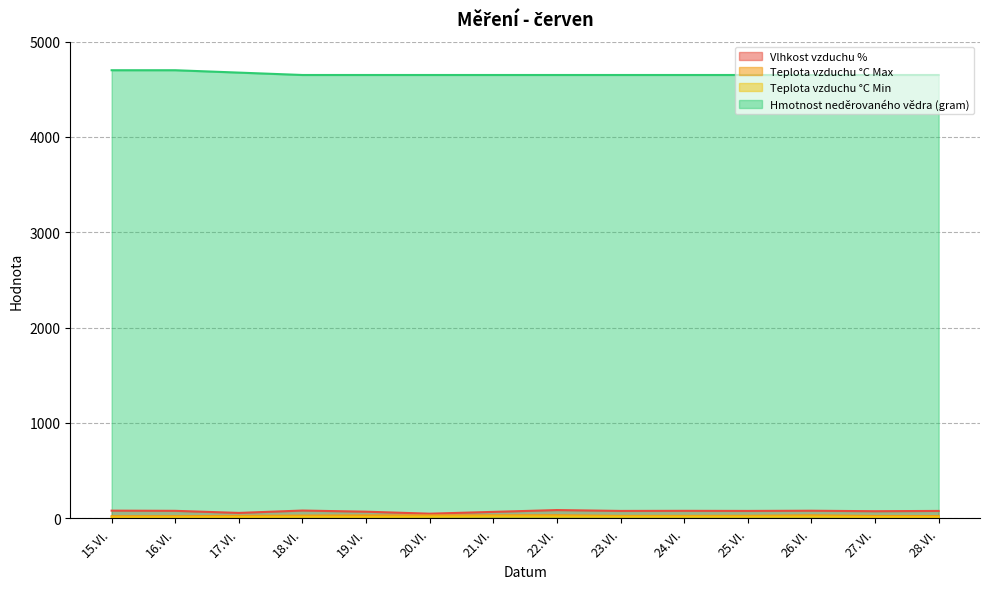

True or false: Hmotnost neděrovaného vědra (gram) has more than 1 interior local peaks.

False